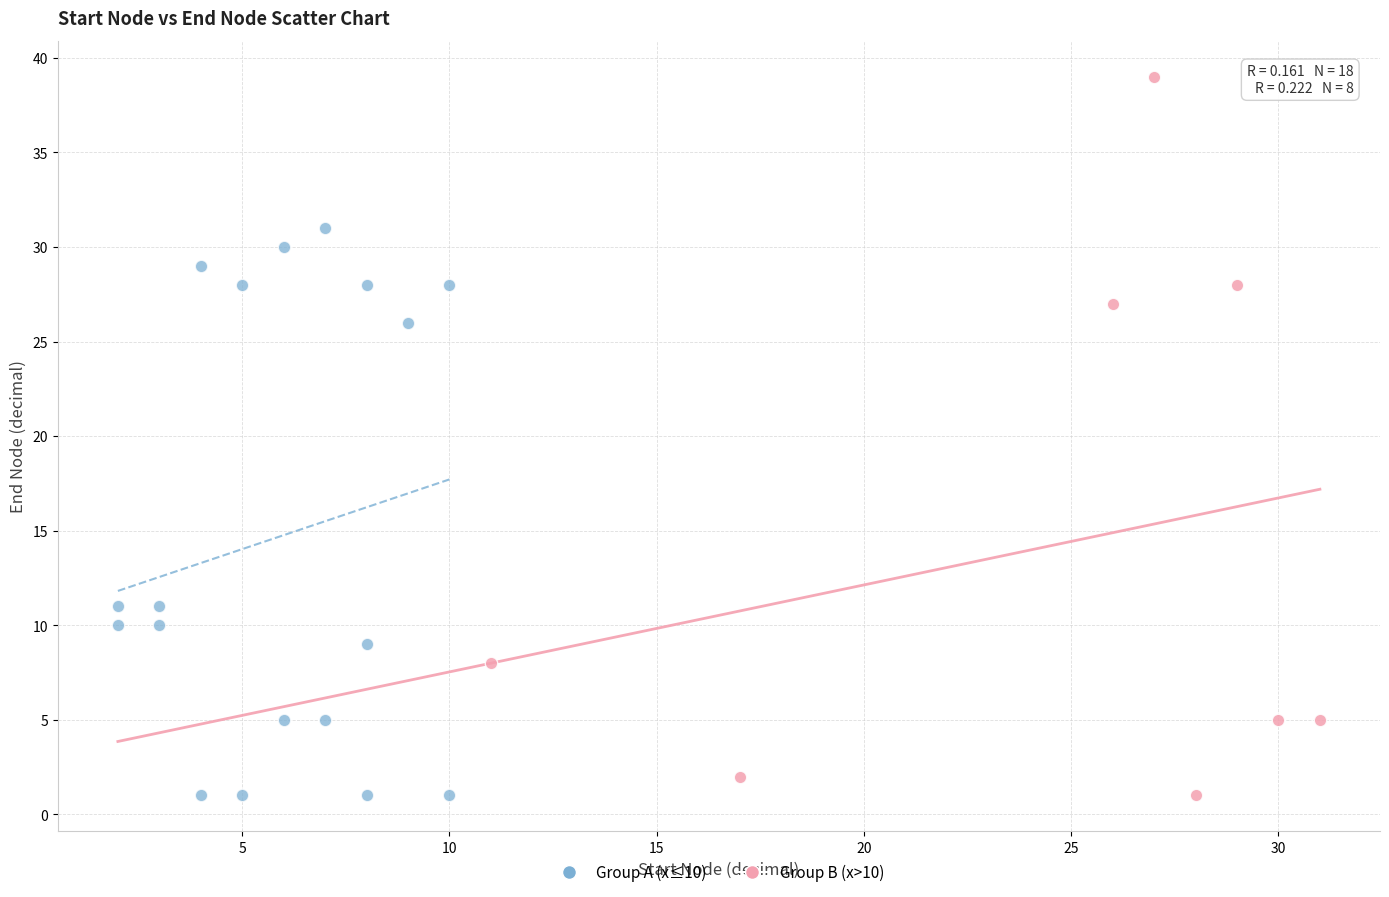

Which series has the largest Y range (max minus min)?

Group B (x>10)